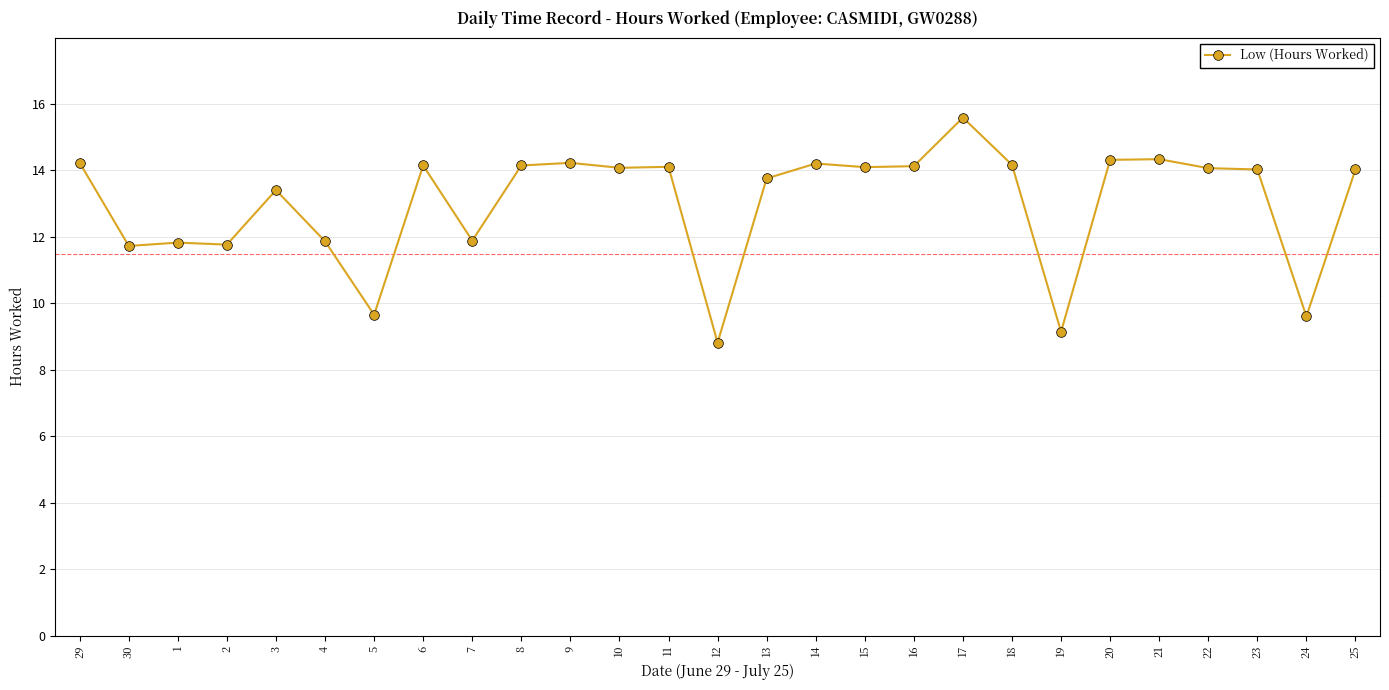

What is the sum of all values?

351.4